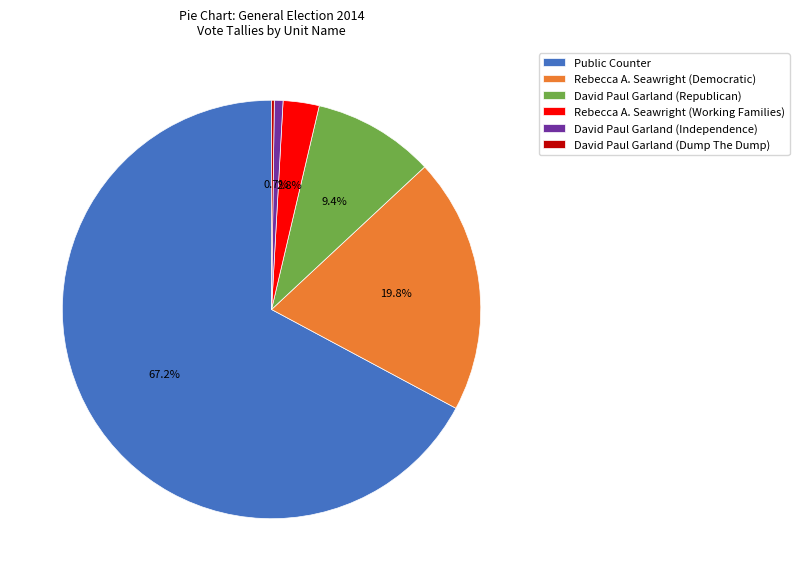

To the nearest percent, what is the difference between the largest and smallest slice percentages?

67%